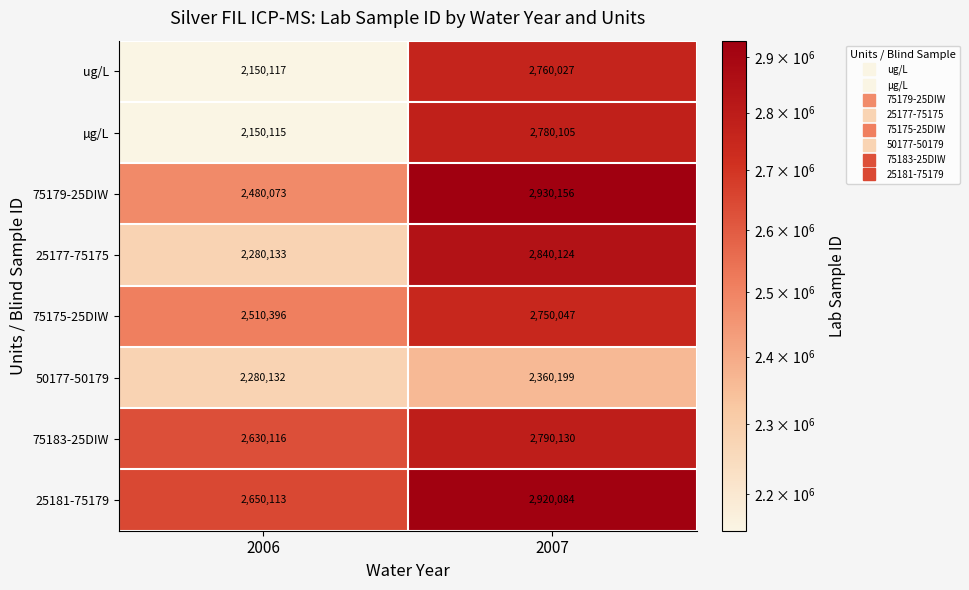

What is the difference between the 50177-50179 values at 2006 and 2007?

80067